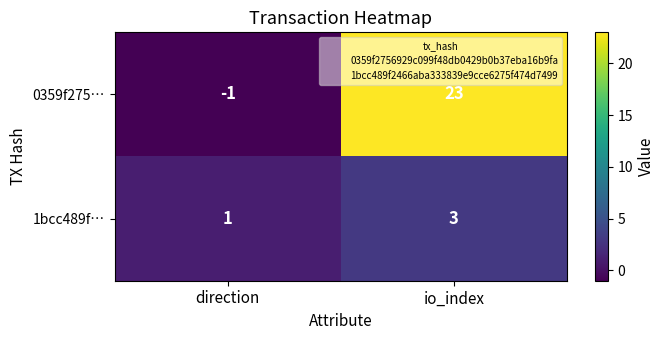

How many data points does each series have?

2